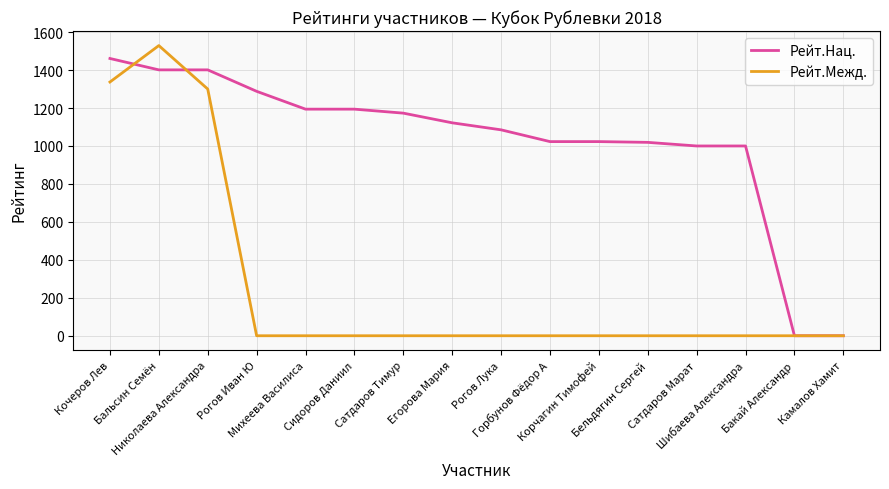

What is the difference between the second highest and second lowest values in the Рейт.Межд. series?

1337